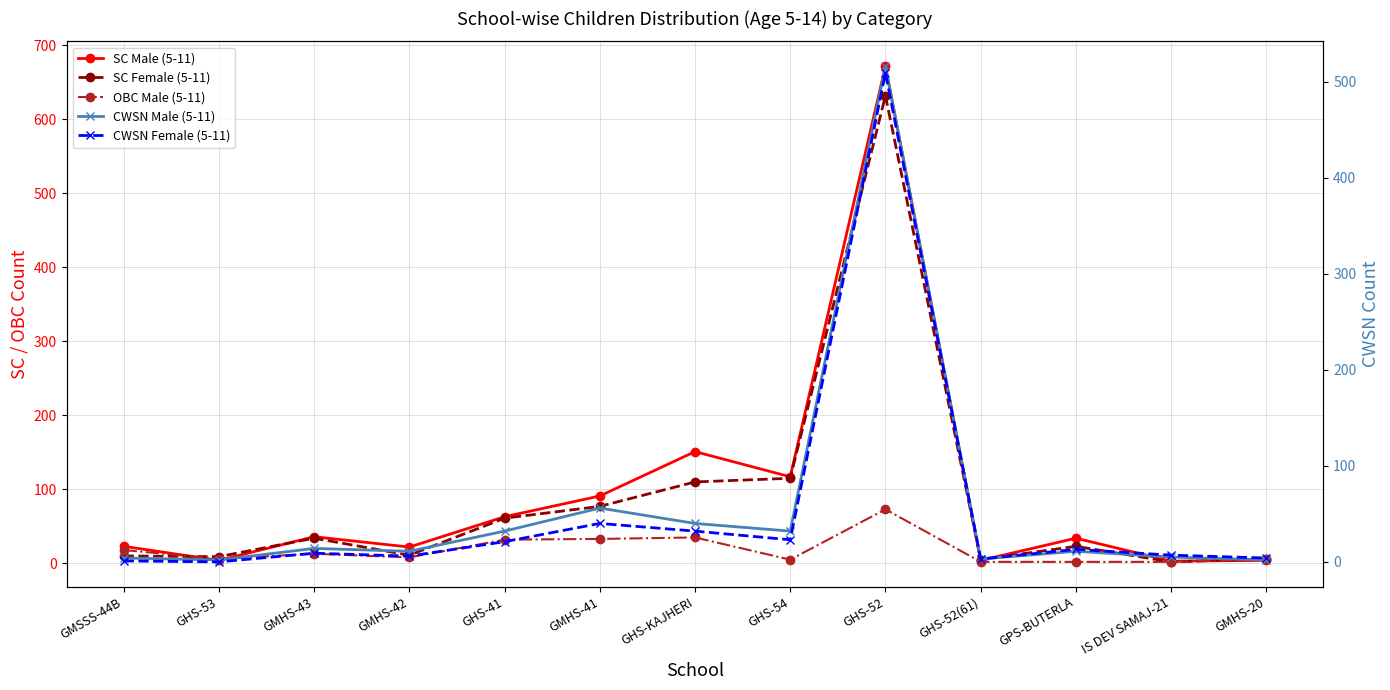

What is the maximum value for SC Male (5-11)?

672